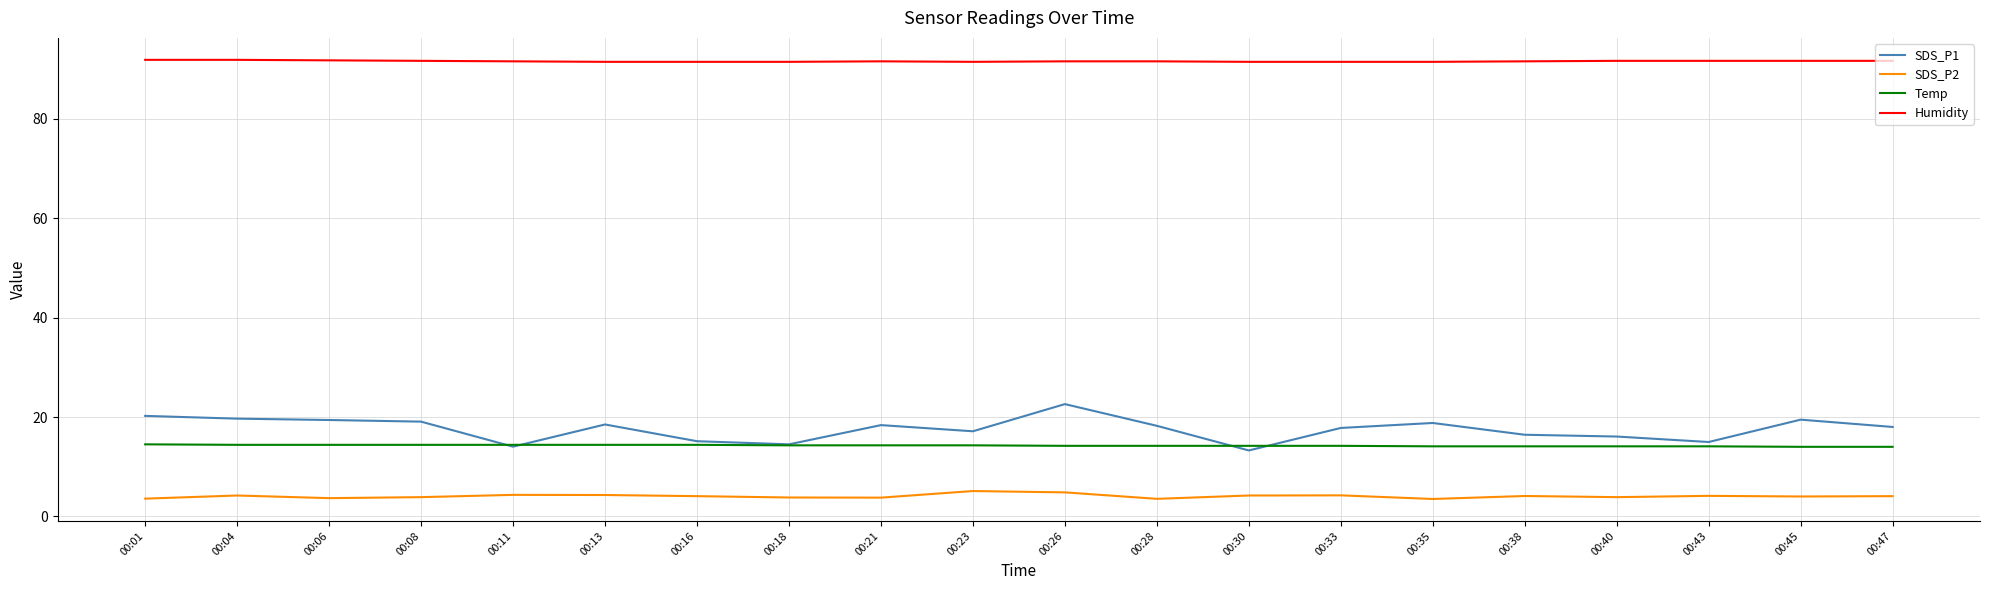

True or false: Humidity and SDS_P2 cross at least once.

False